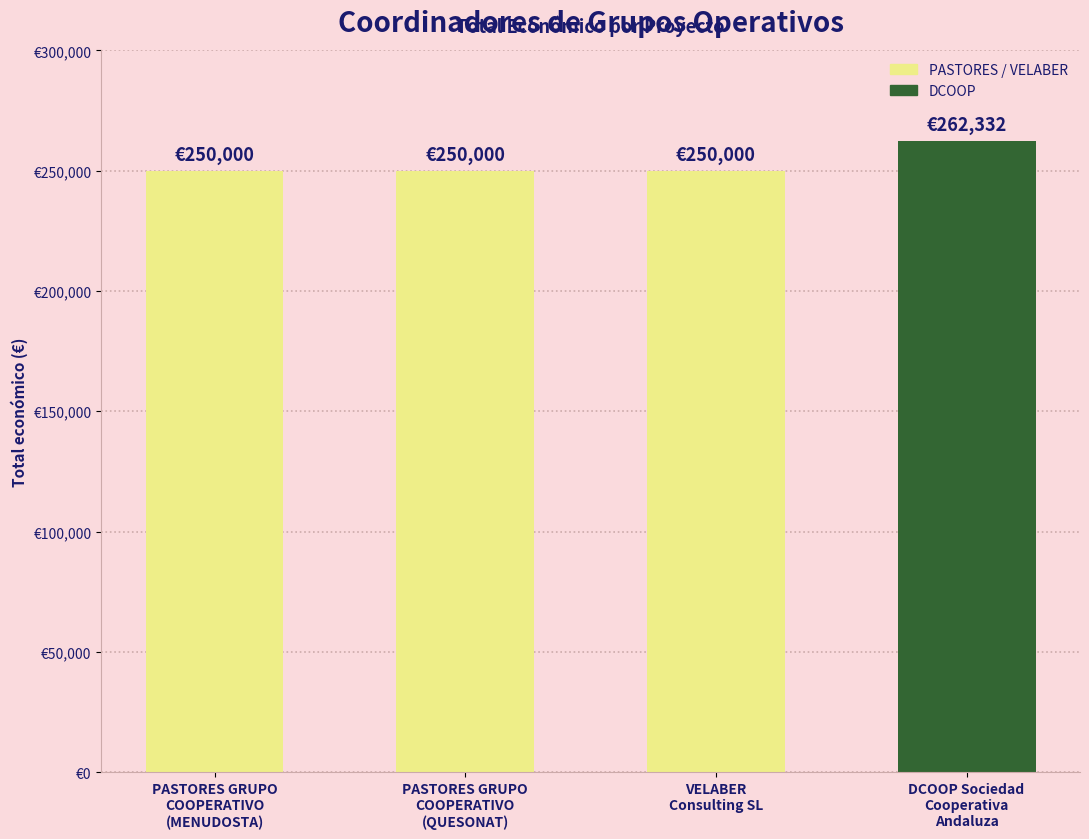

At which label is the value closest to 256166?

PASTORES GRUPO
COOPERATIVO
(MENUDOSTA)